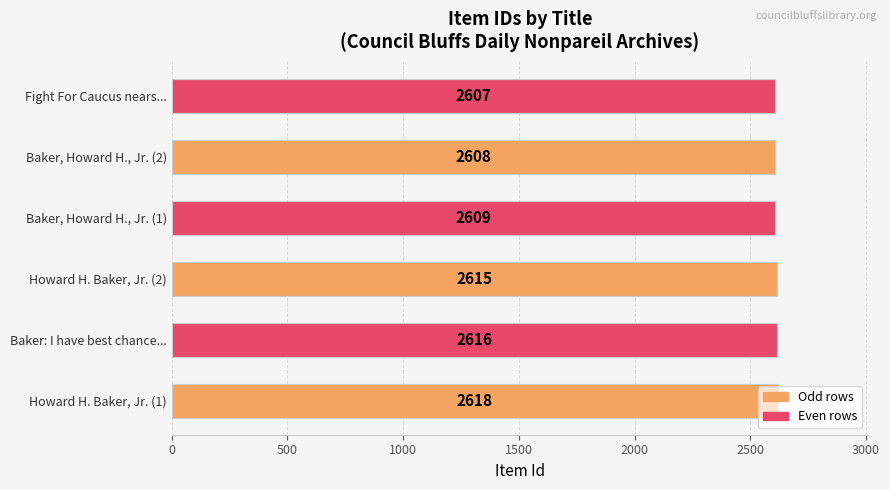

Which has a higher value, Baker, Howard H., Jr. (1) or Howard H. Baker, Jr. (1)?

Howard H. Baker, Jr. (1)